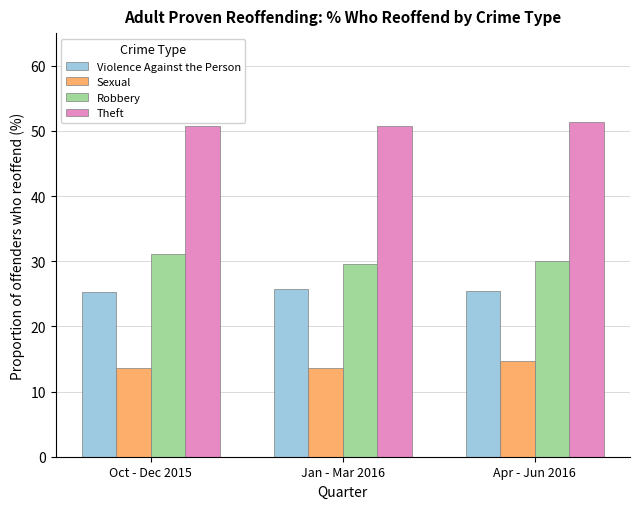

Is the value of Robbery at Oct - Dec 2015 greater than the value of Violence Against the Person at Jan - Mar 2016?

Yes